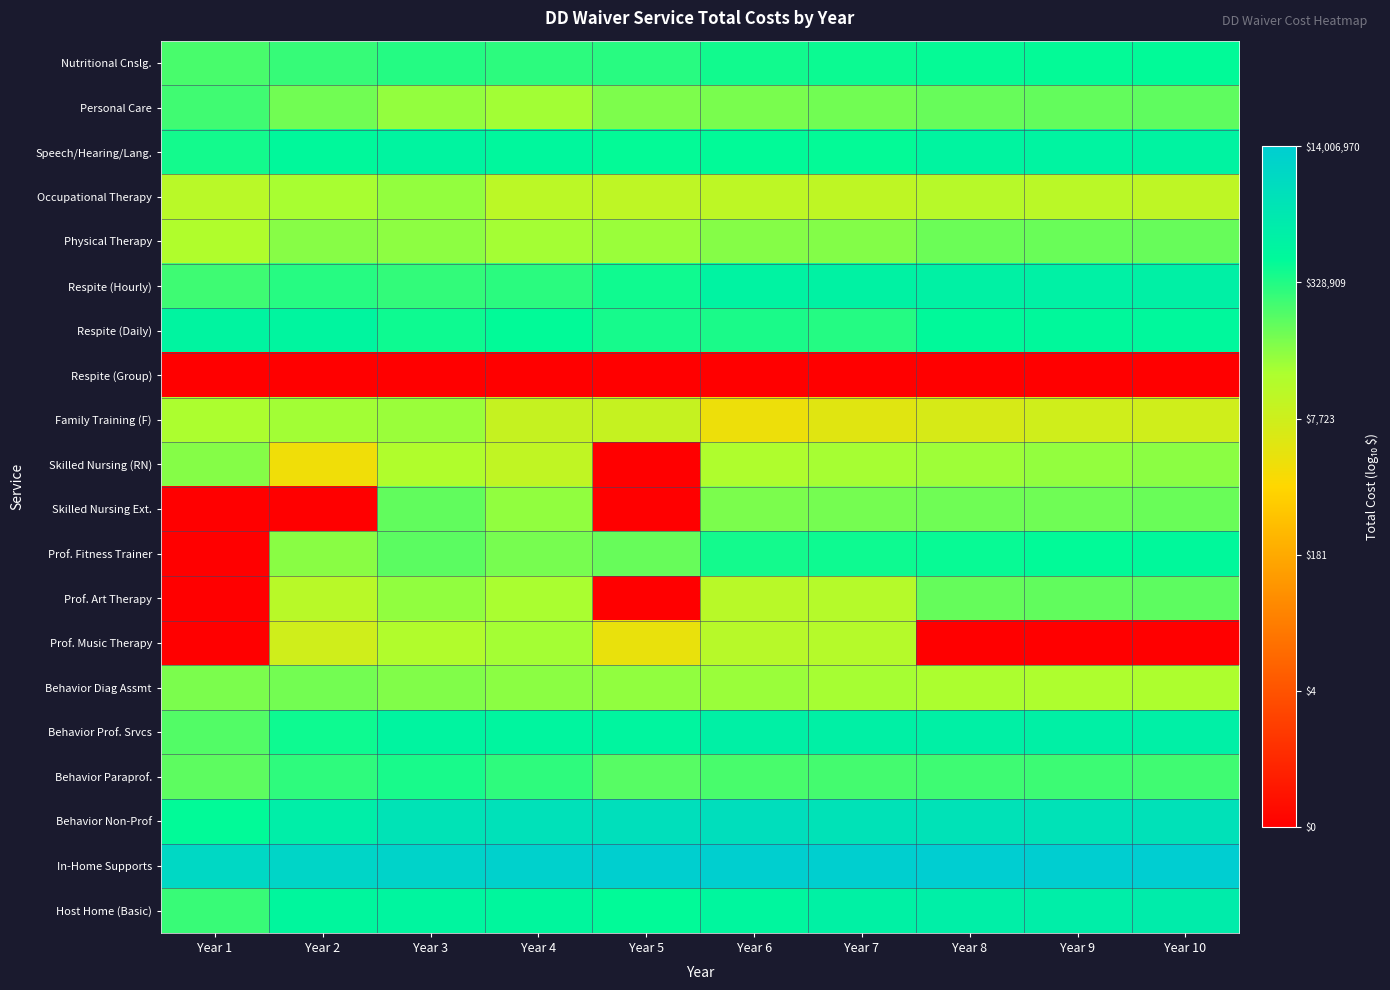

Rank the series by their maximum value, from lowest to highest.

Respite (Group), Prof. Music Therapy, Family Training (F), Occupational Therapy, Skilled Nursing (RN), Behavior Diag Assmt, Physical Therapy, Skilled Nursing Ext., Prof. Art Therapy, Personal Care, Behavior Paraprof., Nutritional Cnslg., Prof. Fitness Trainer, Respite (Daily), Speech/Hearing/Lang., Respite (Hourly), Behavior Prof. Srvcs, Host Home (Basic), Behavior Non-Prof, In-Home Supports